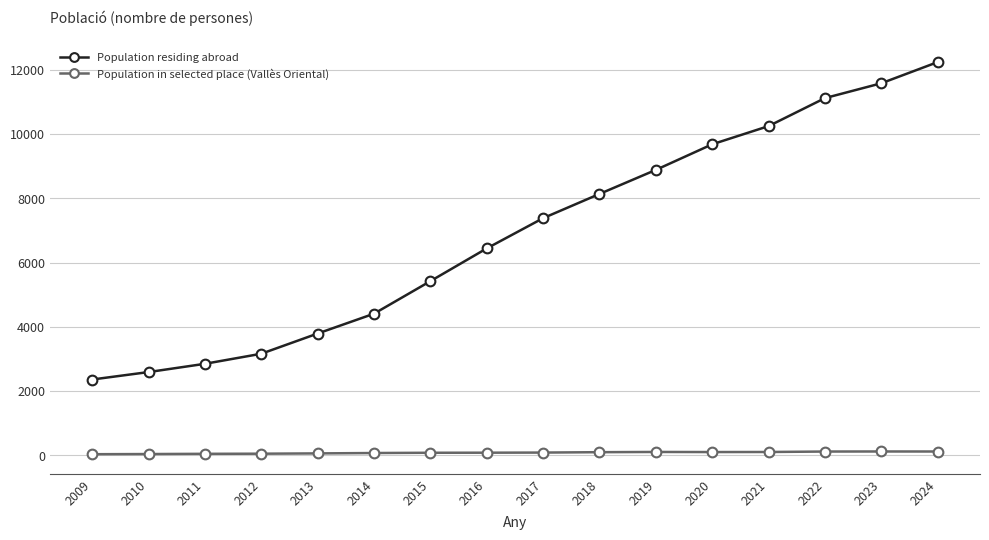

Is this an area chart (filled region under the line)?

No